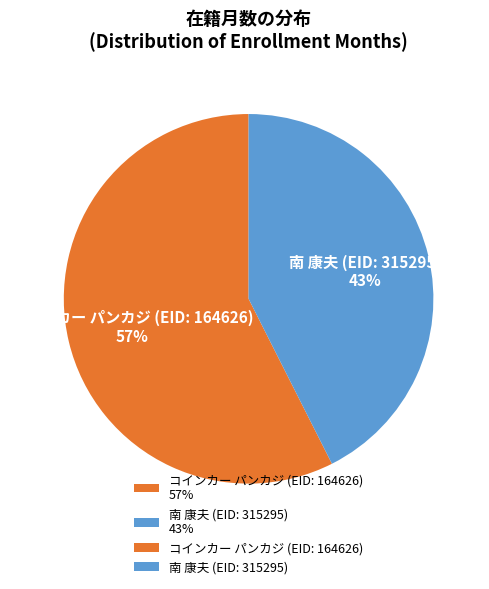

Rank the categories by value from lowest to highest.

南 康夫 (EID: 315295), コインカー パンカジ (EID: 164626)